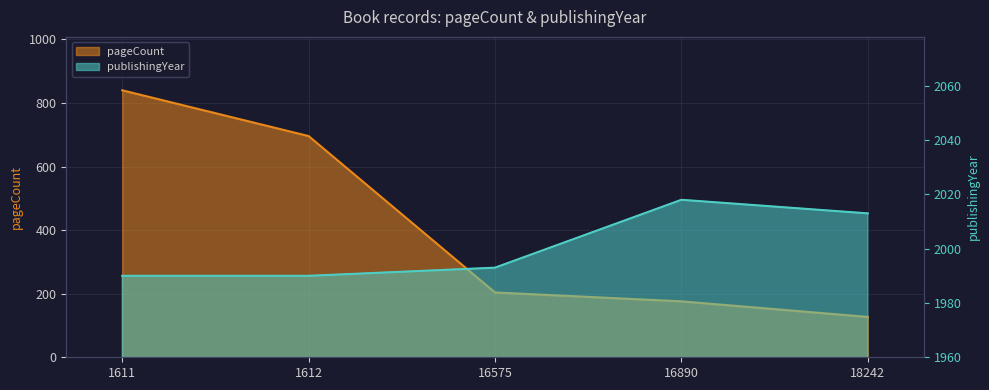

What are all the series names shown in the legend?

pageCount, publishingYear